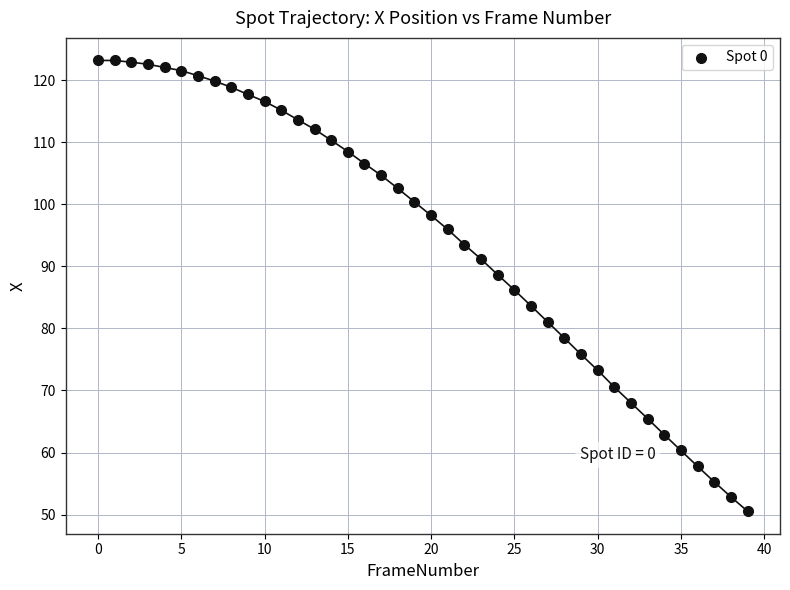

What is the range of Y values (max minus min)?

72.6